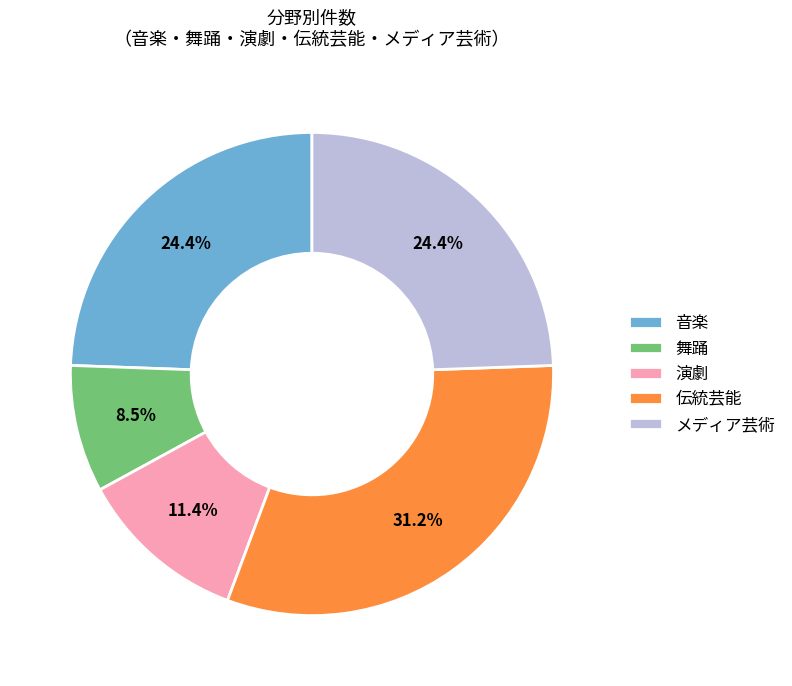

What is the ratio of the value at 伝統芸能 to the value at メディア芸術?

1.3